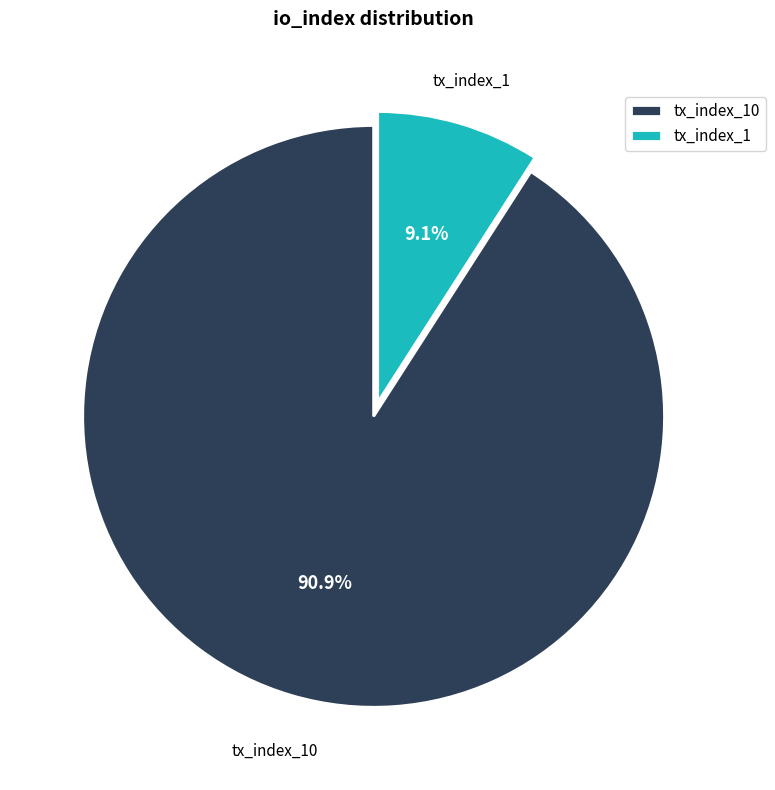

To the nearest percent, what portion does tx_index_1 represent?

9%